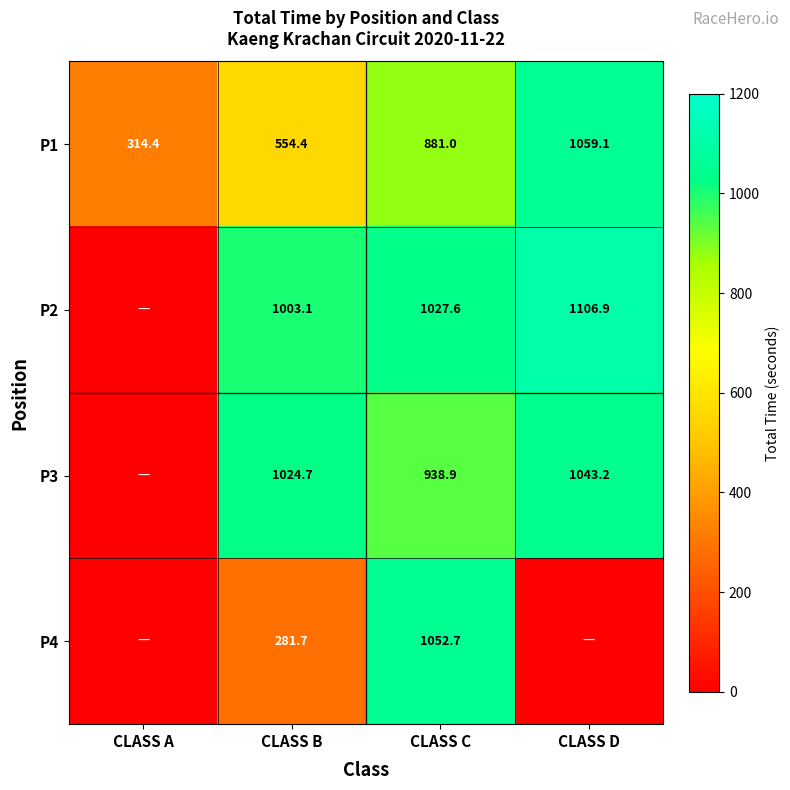

What is the difference between the second highest and minimum values in the P1 series?

566.6